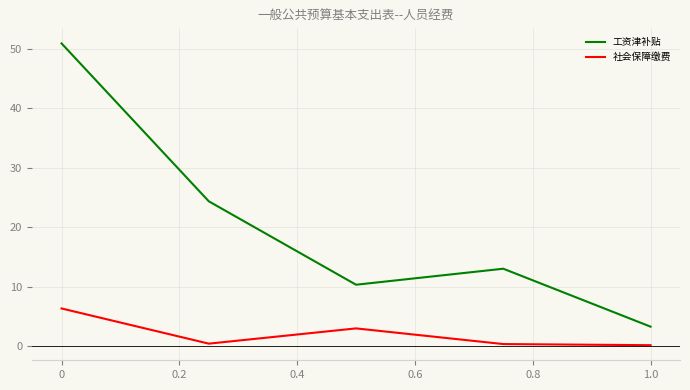

Which series has the widest spread of values?

工资津补贴